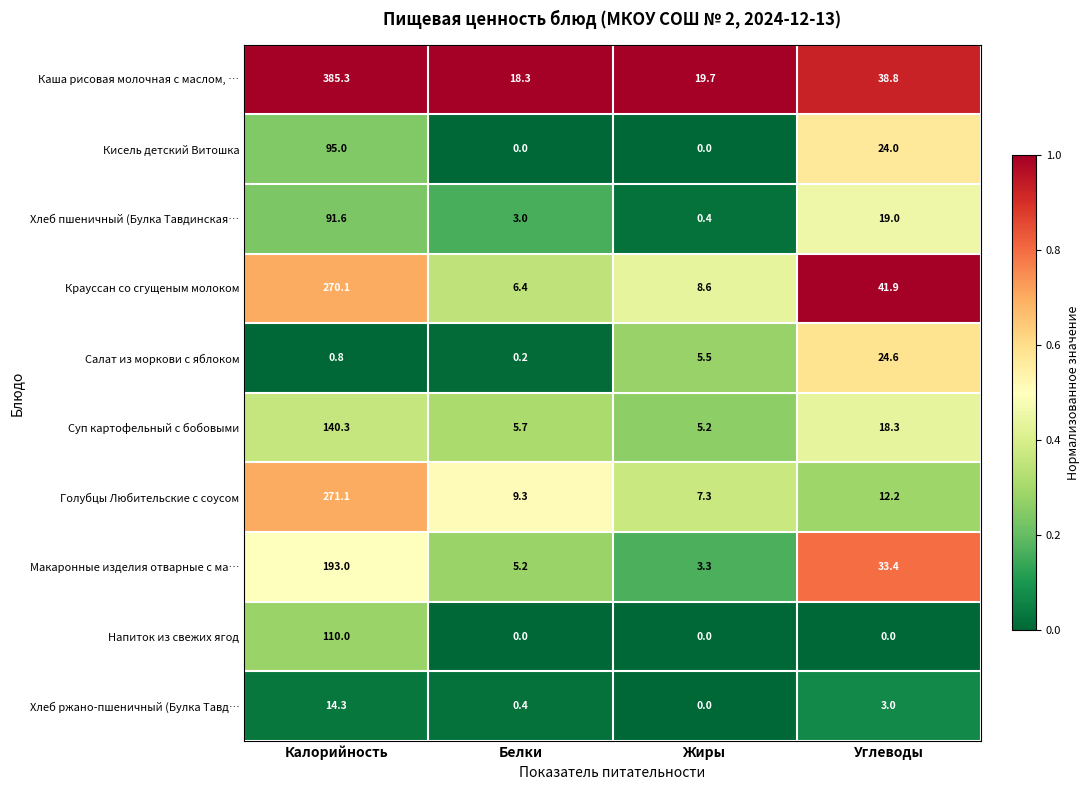

Which series has the largest total across all categories?

Каша рисовая молочная с маслом, …